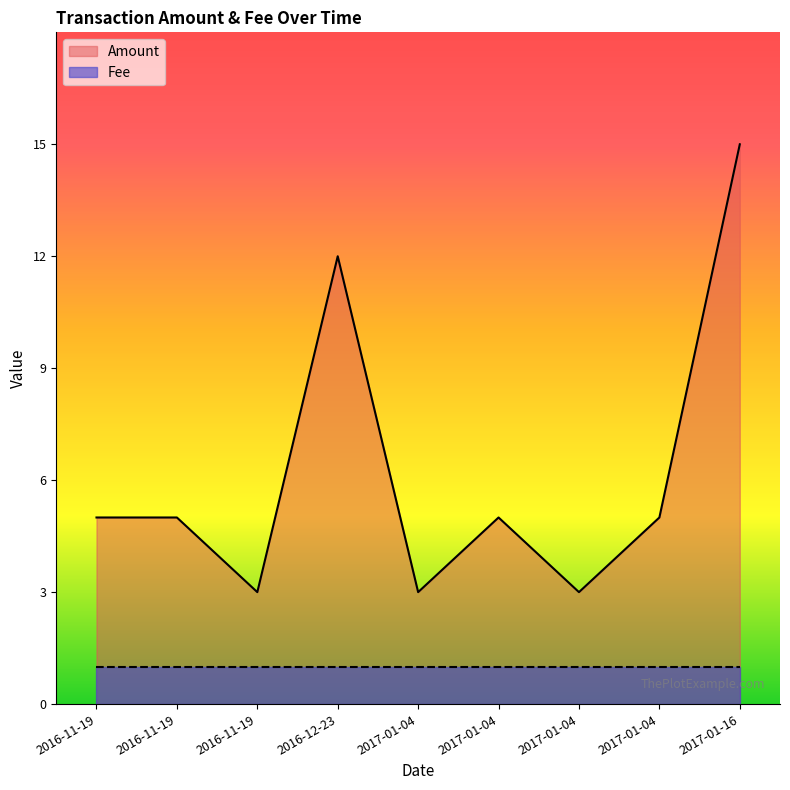

The chart shows a value of 20 at 2016-12-23. True or false?

False